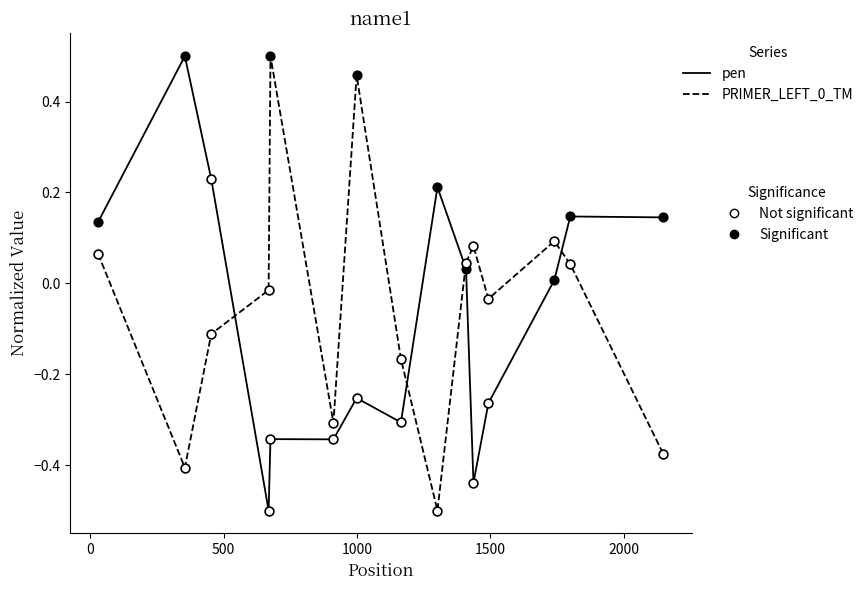

What is the minimum value shown in the chart?

-0.5